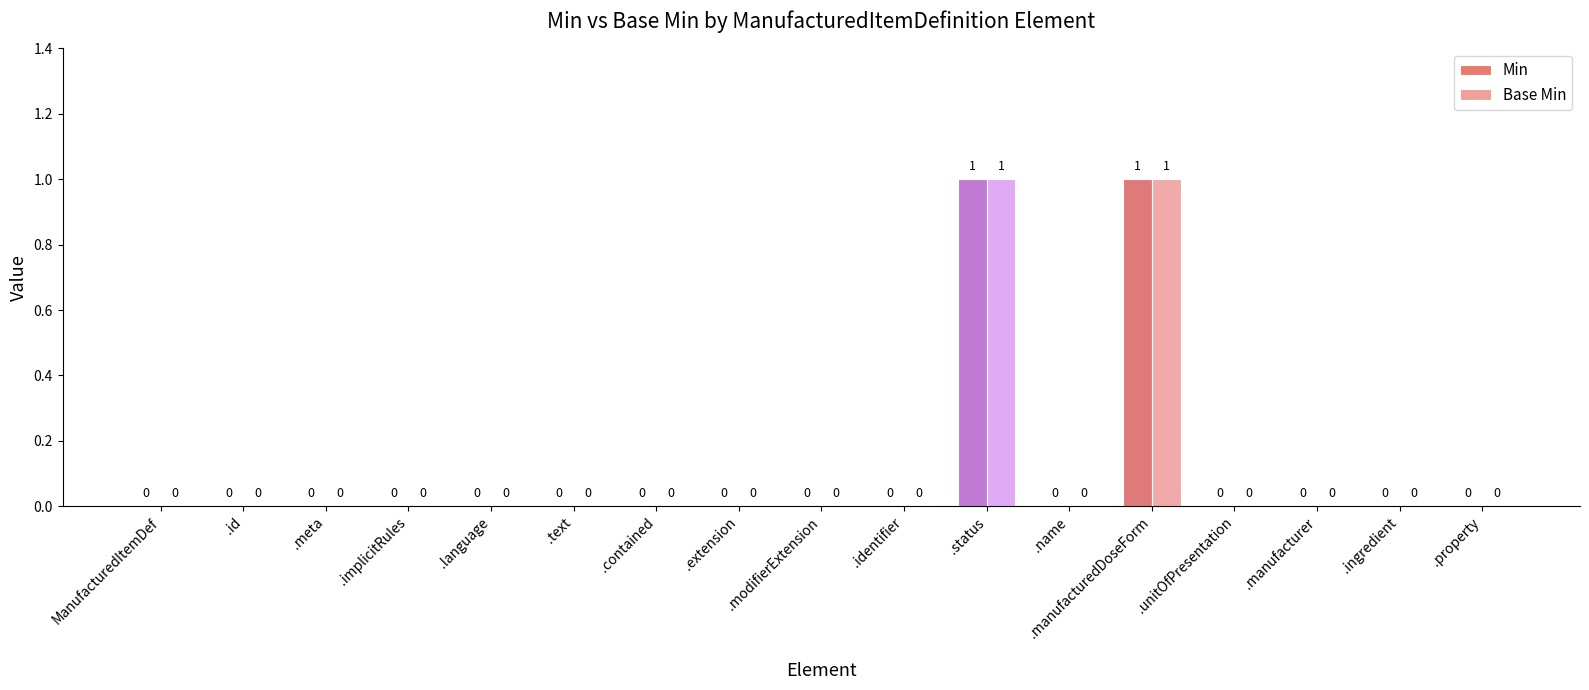

Is the value of Min at .status greater than the value of Base Min at .language?

Yes